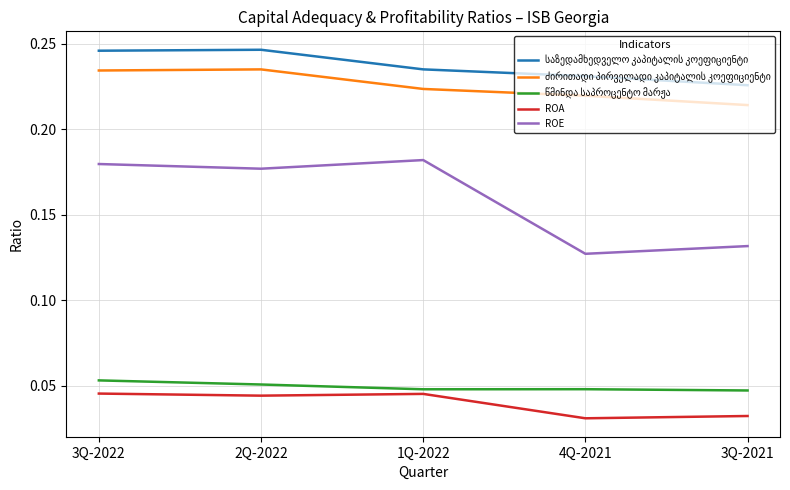

Which series has the largest range (max minus min)?

ROE